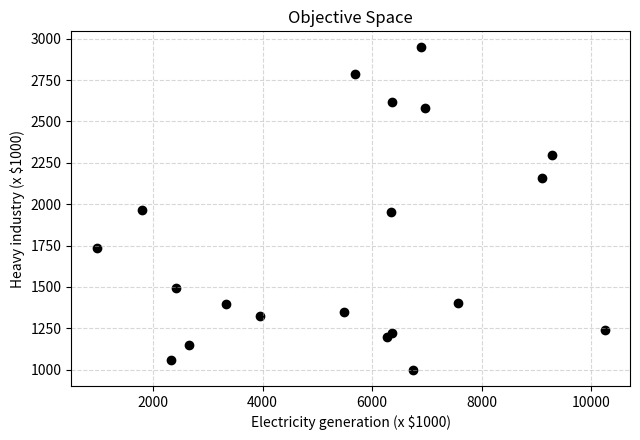

What is the range of Y values (max minus min)?

1948